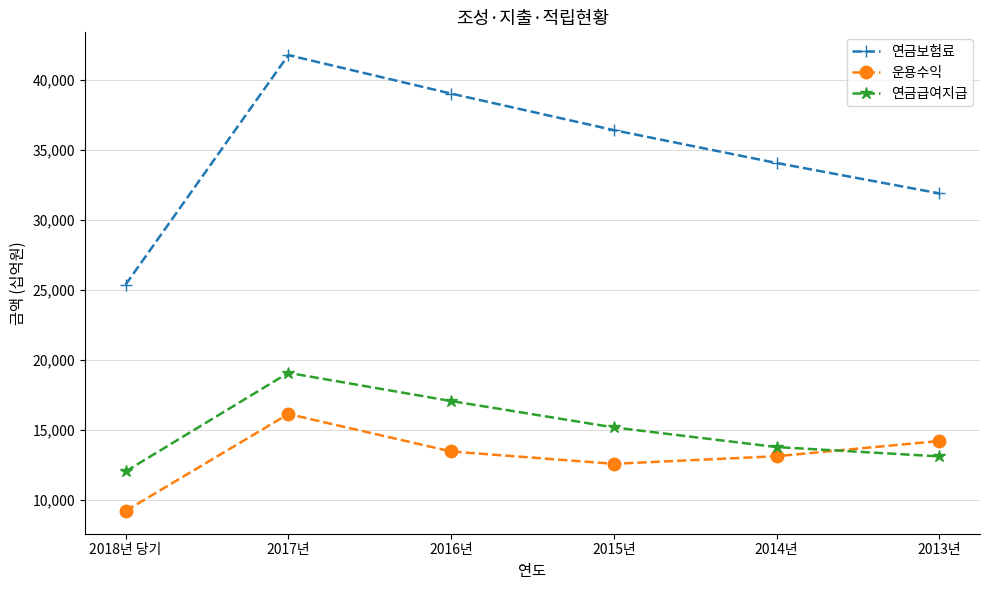

List the series in order of their peak value, lowest first.

운용수익, 연금급여지급, 연금보험료